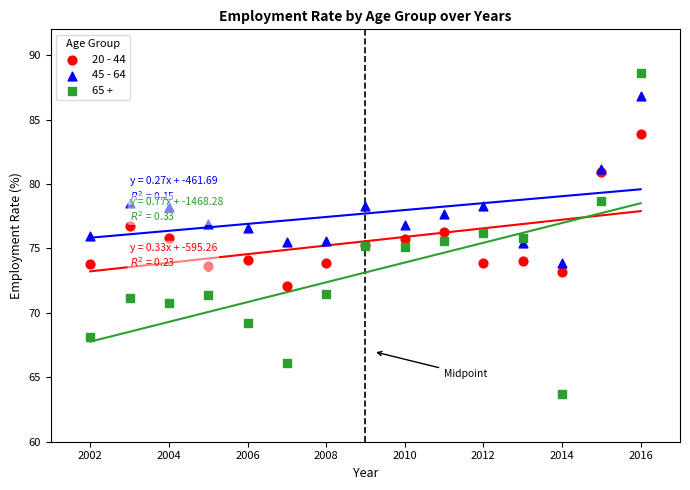

What are all the series names shown in the legend?

20 - 44, 45 - 64, 65 +